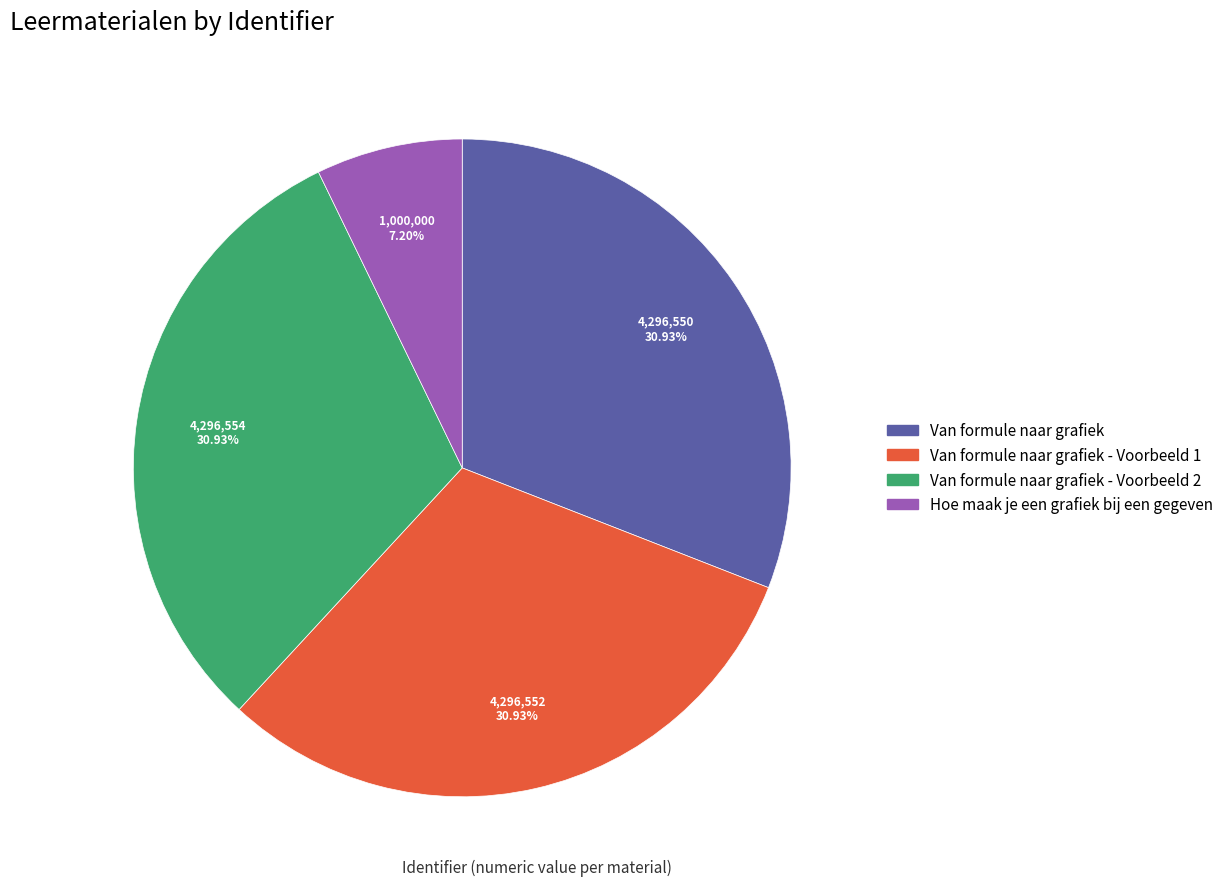

Is there a majority slice in this chart?

No